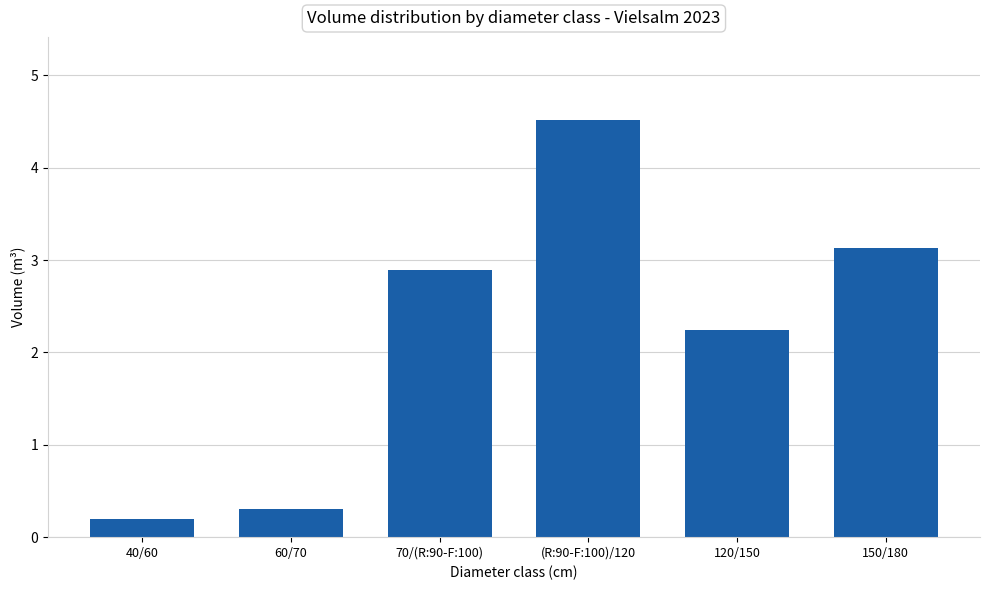

Which category has the lowest value across all series?

40/60